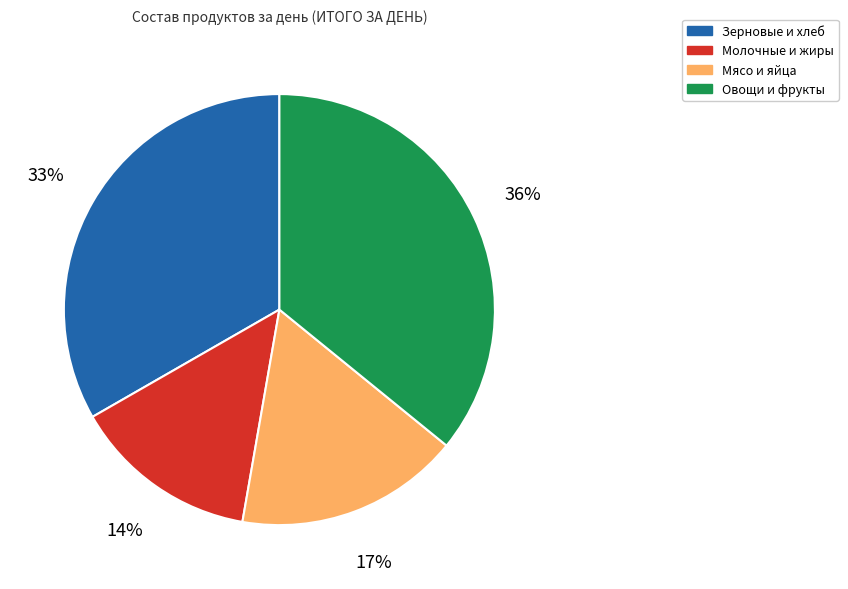

To the nearest percent, what is the average slice percentage?

25%